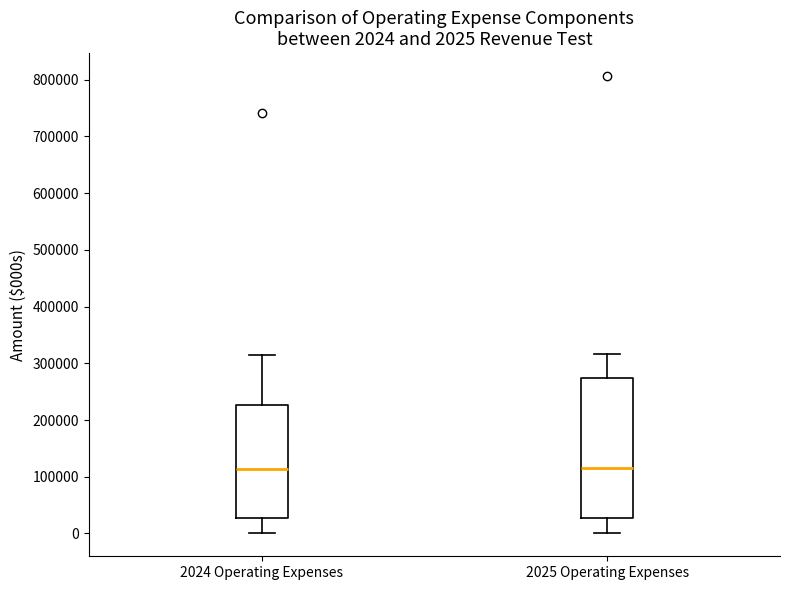

Which box is the tallest, from its lower edge to its upper edge?

2025 Operating Expenses